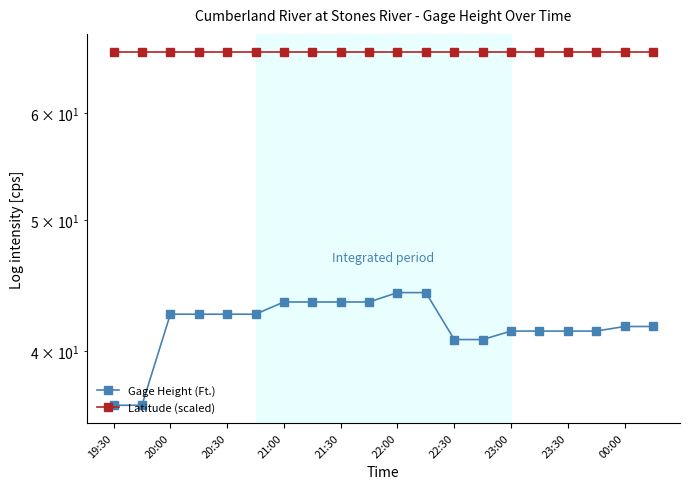

True or false: Gage Height (Ft.) and Latitude (scaled) intersect in this chart.

False